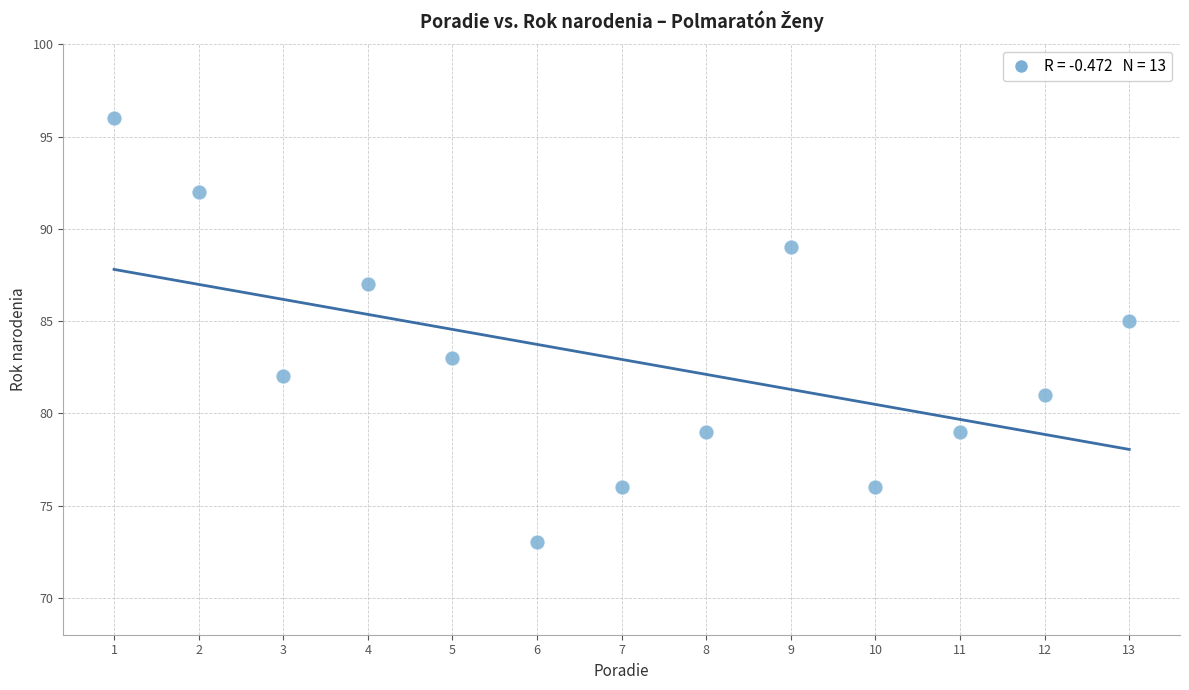

What is the range of Y values (max minus min)?

23